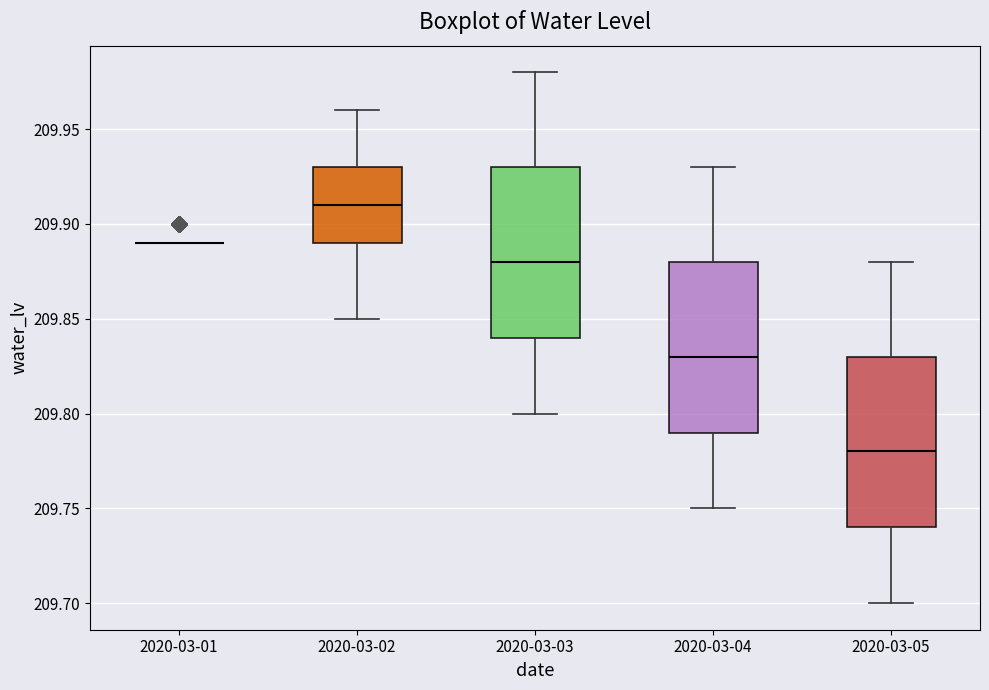

Where is the lower edge of the box for 2020-03-04 on the y-axis? The values are not printed on the chart, so give them approximately, as read against the axis.

209.79